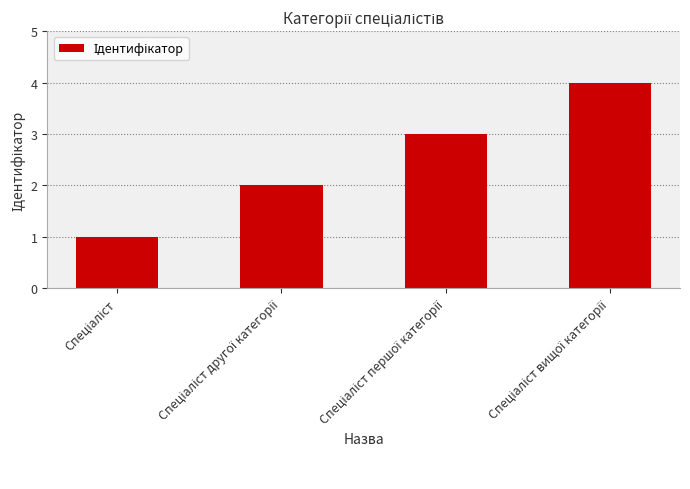

What is the maximum value shown in the chart?

4